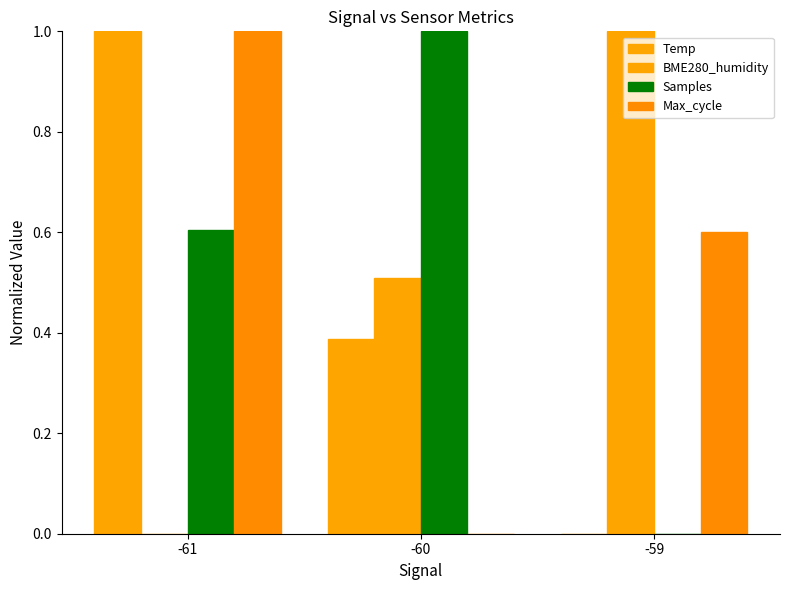

How many values in Samples are above zero?

2